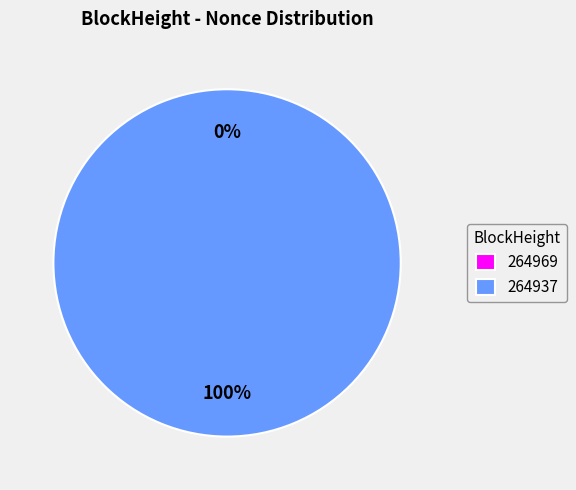

Does 264937 account for over 50% of the chart?

Yes